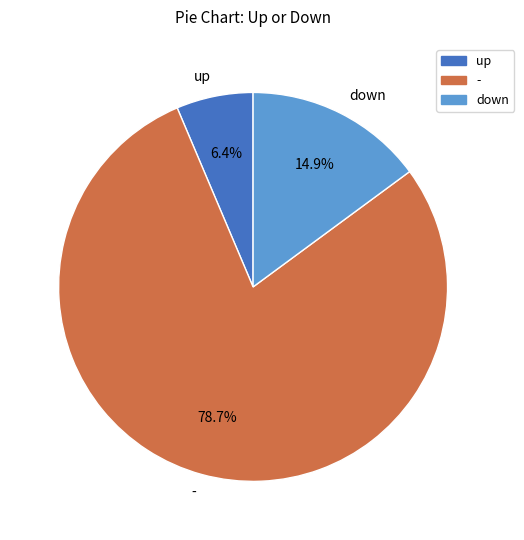

Count the number of slices in the pie.

3